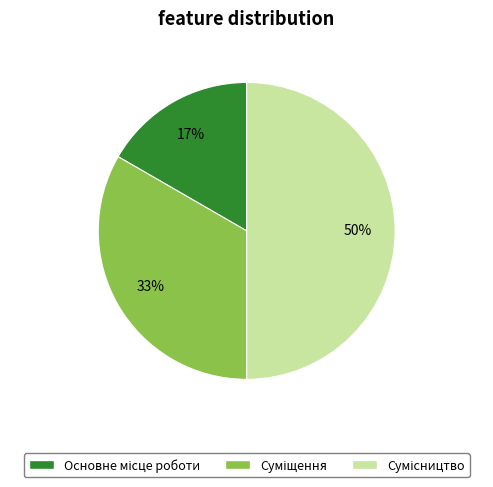

To the nearest percent, what is the difference between the largest and smallest slice percentages?

33%